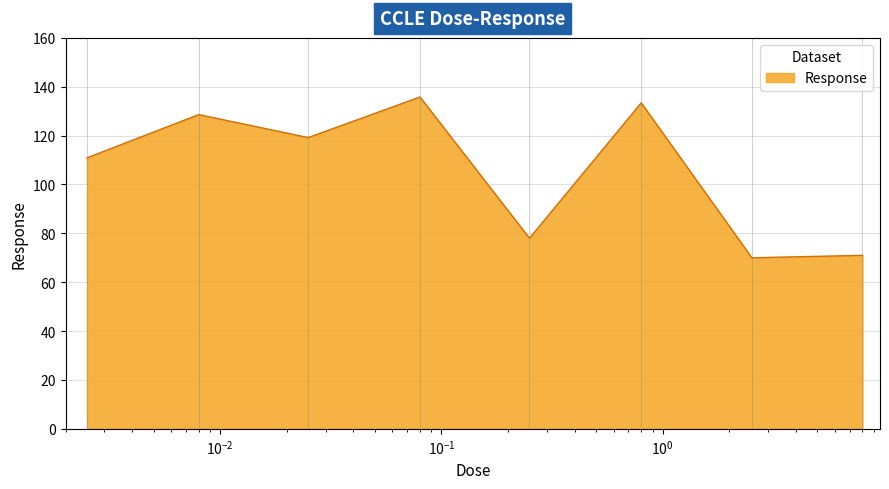

How many lines are shown in the chart?

1